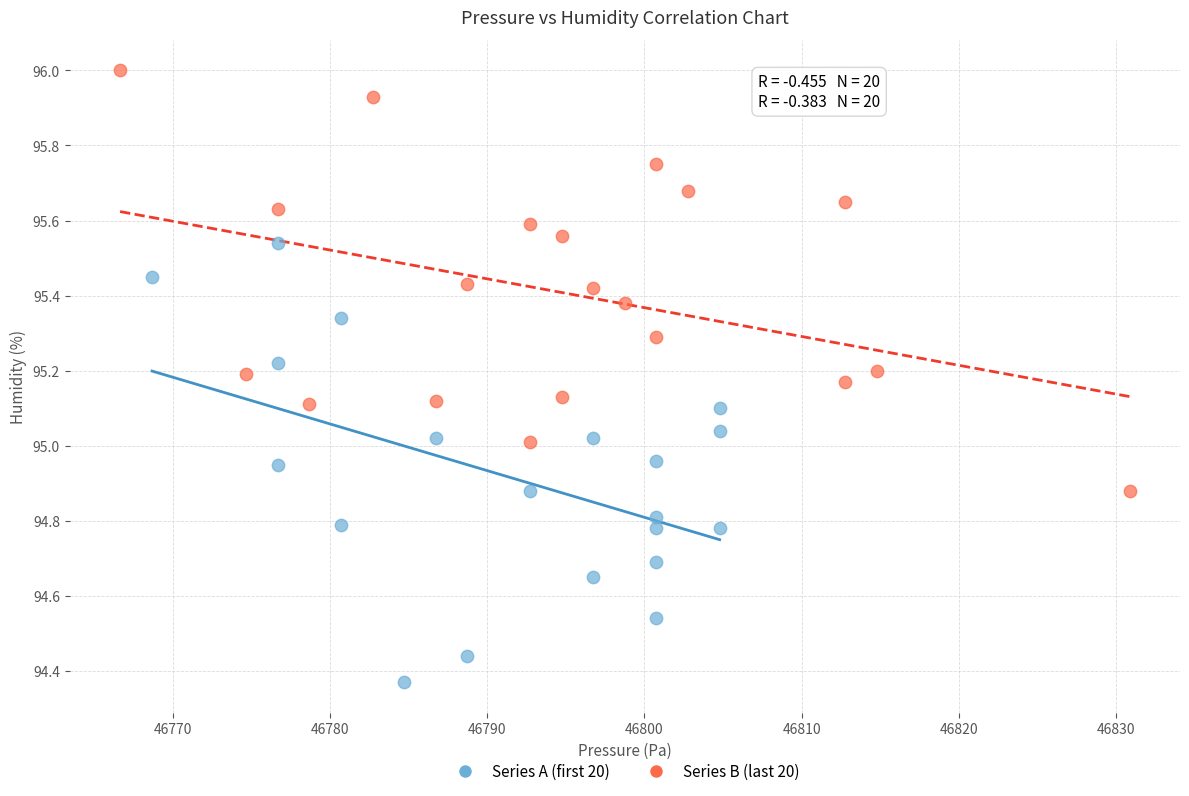

Which series reaches the minimum Y coordinate?

Series A (first 20)